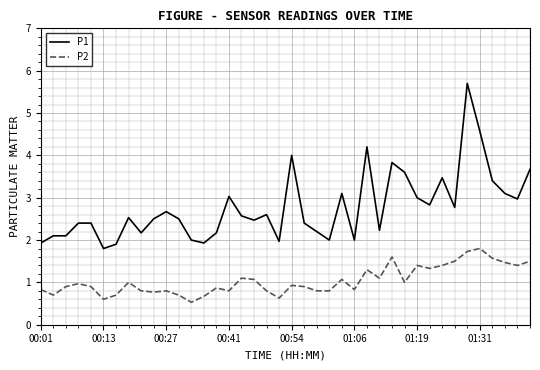

What is the sum of all P1 values?

110.8